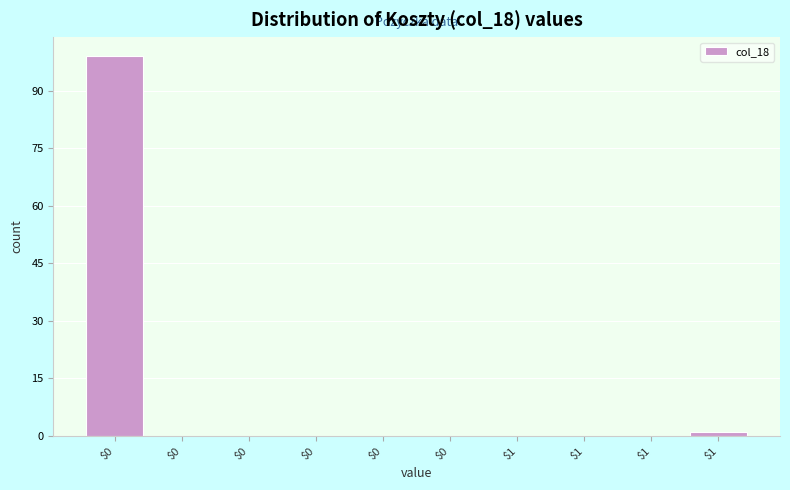

Are the bars horizontal?

No